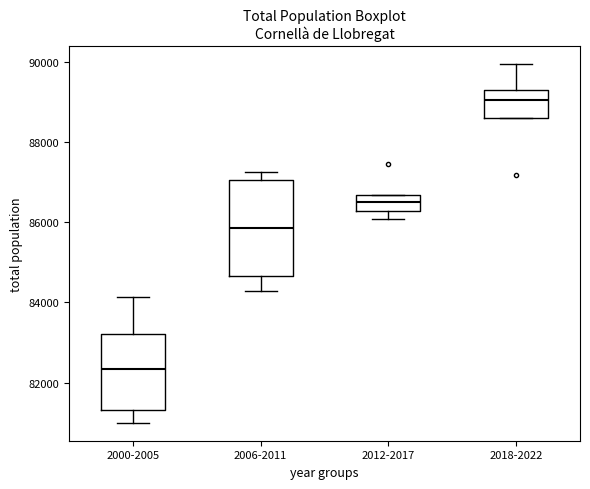

Which box is the tallest, from its lower edge to its upper edge?

2006-2011